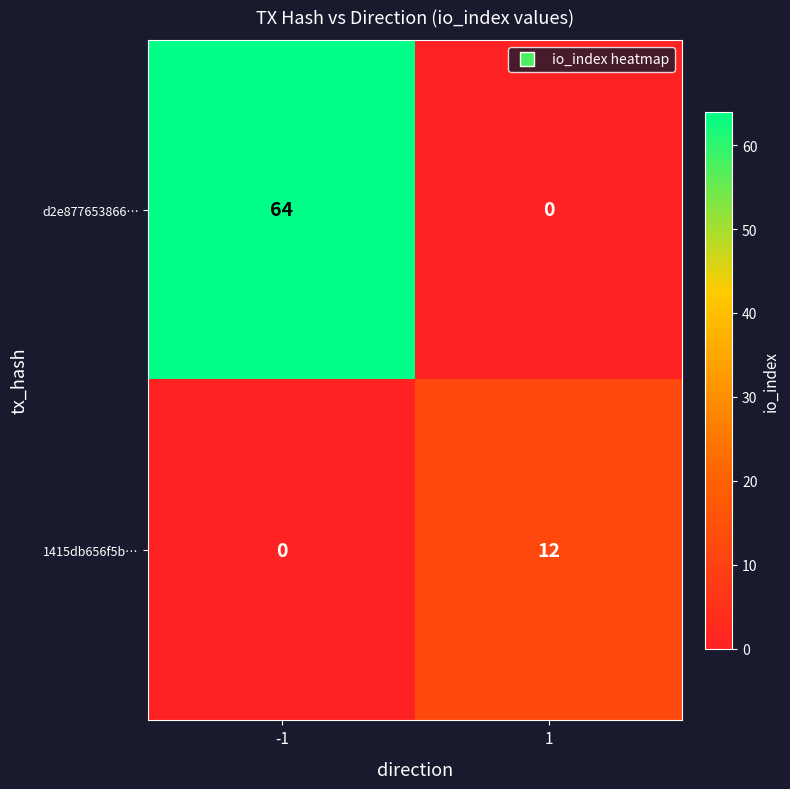

Is it true that 1415db656f5b… equals 12 at 1?

True